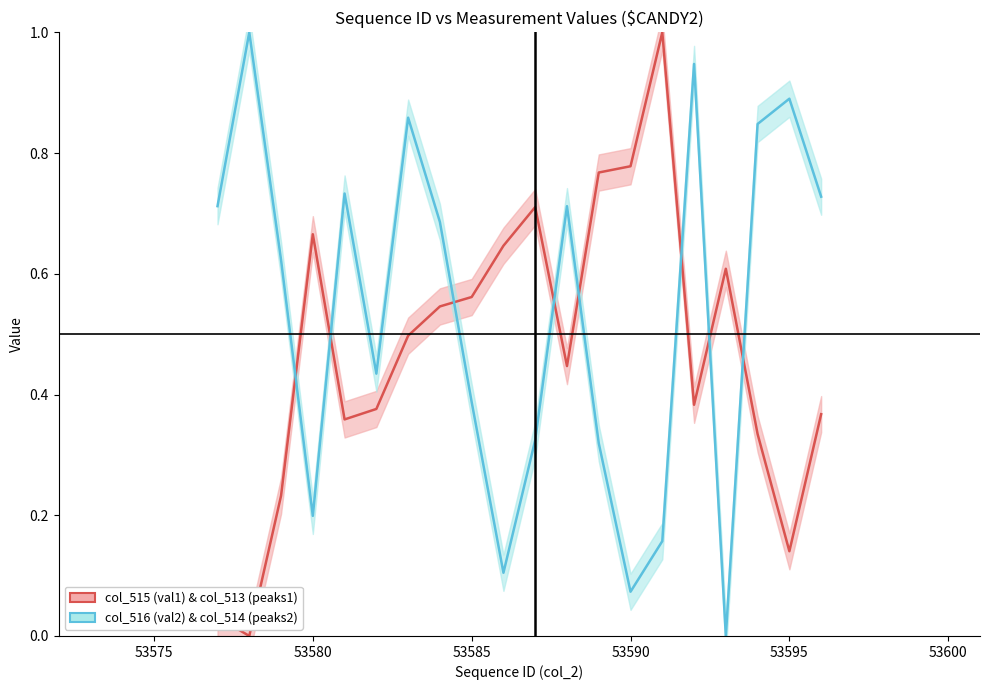

Is the value of col_515 (val1) normalized at 53595 greater than the value of col_516 (val2) normalized at 53575?

No